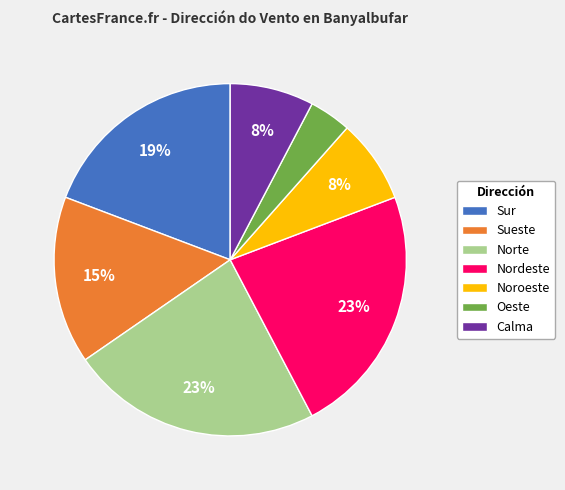

How many slices are in this pie chart?

7